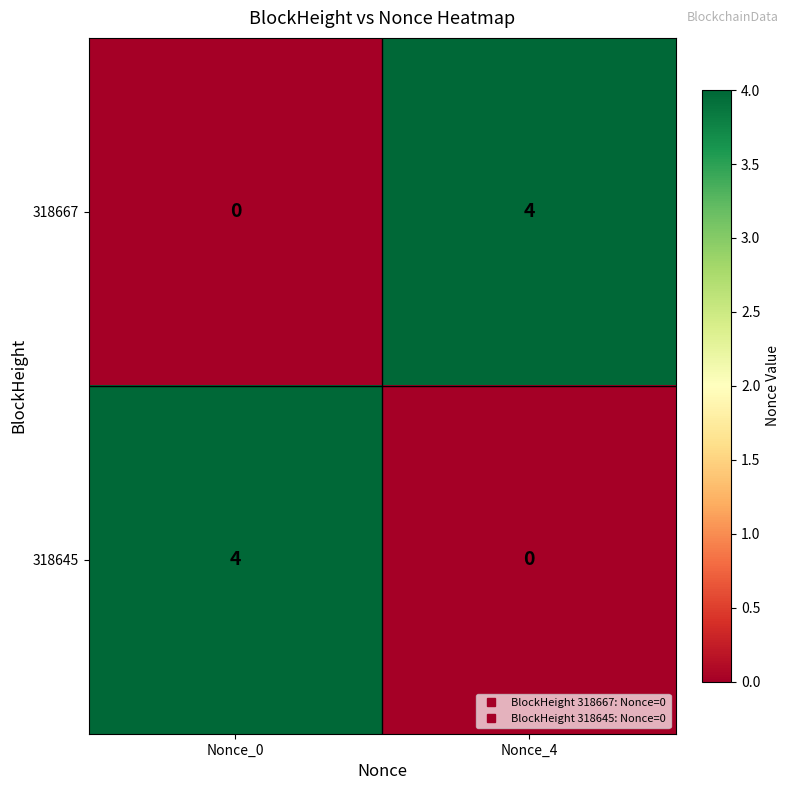

What value does the 318667 series have at Nonce_4?

4